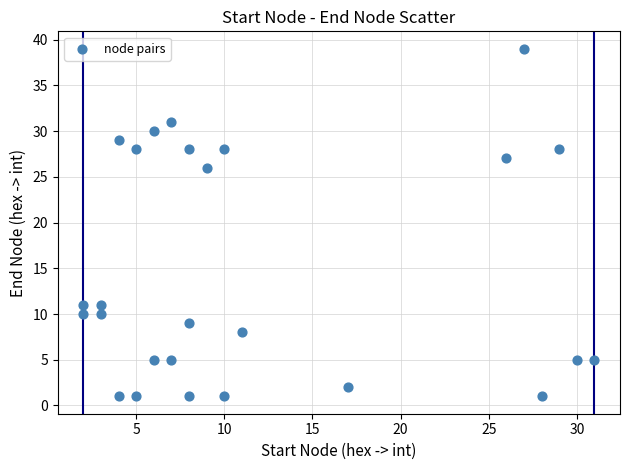

What is the range of Y values (max minus min)?

38